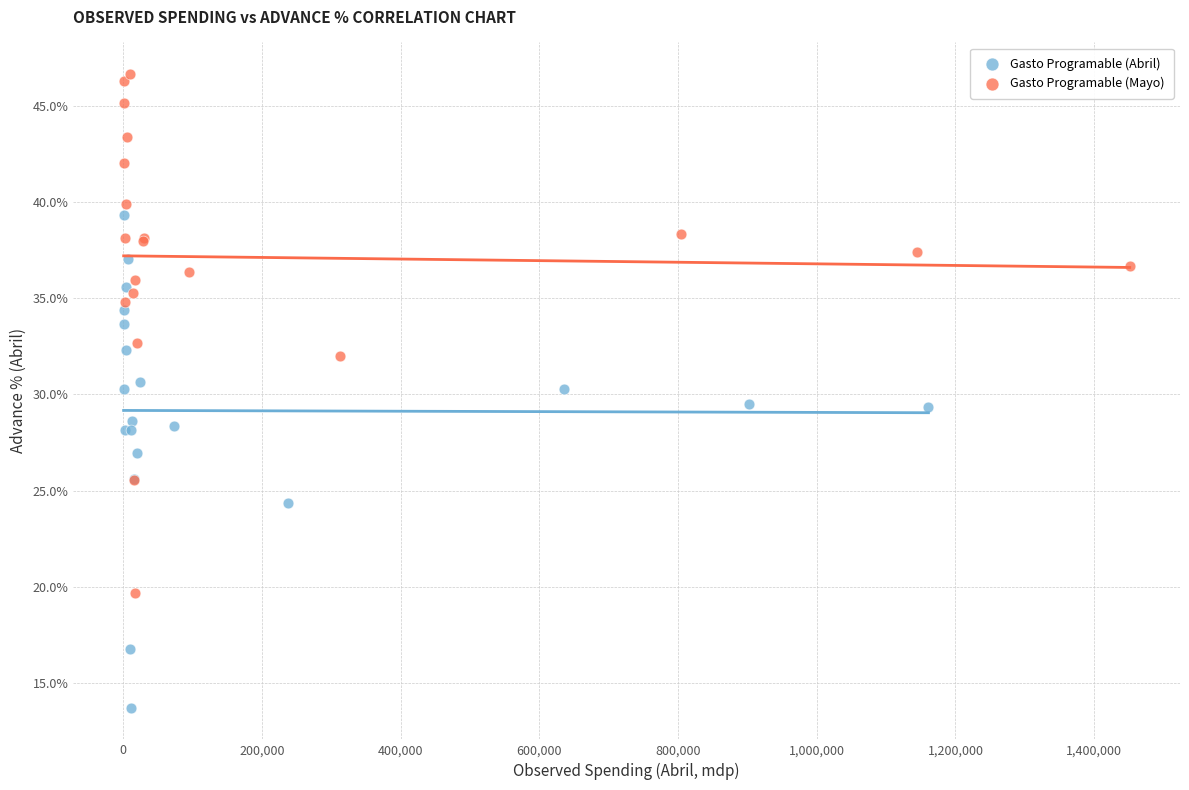

Which series has the largest Y range (max minus min)?

Gasto Programable (Mayo)